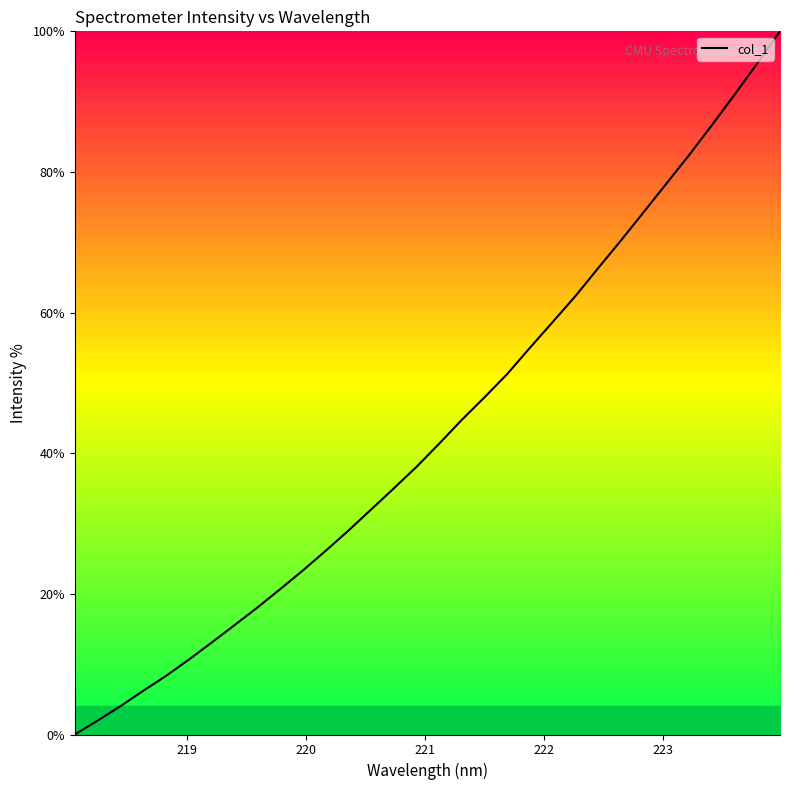

How many lines are shown in the chart?

1